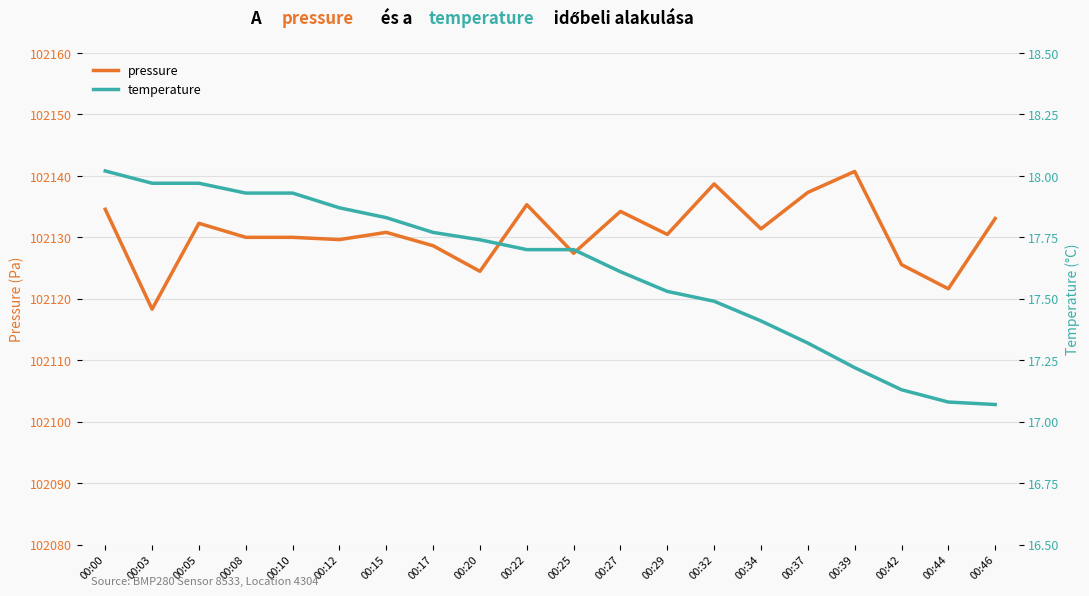

Reading right to left, transcribe all the data shown in this chart.

pressure: 00:46=102133.1	00:44=102121.6	00:42=102125.6	00:39=102140.7	00:37=102137.3	00:34=102131.4	00:32=102138.7	00:29=102130.5	00:27=102134.2	00:25=102127.4	00:22=102135.3	00:20=102124.5	00:17=102128.6	00:15=102130.8	00:12=102129.6	00:10=102130.0	00:08=102130.0	00:05=102132.3	00:03=102118.3	00:00=102134.6
temperature: 00:46=17.1	00:44=17.1	00:42=17.1	00:39=17.2	00:37=17.3	00:34=17.4	00:32=17.5	00:29=17.5	00:27=17.6	00:25=17.7	00:22=17.7	00:20=17.7	00:17=17.8	00:15=17.8	00:12=17.9	00:10=17.9	00:08=17.9	00:05=18.0	00:03=18.0	00:00=18.0